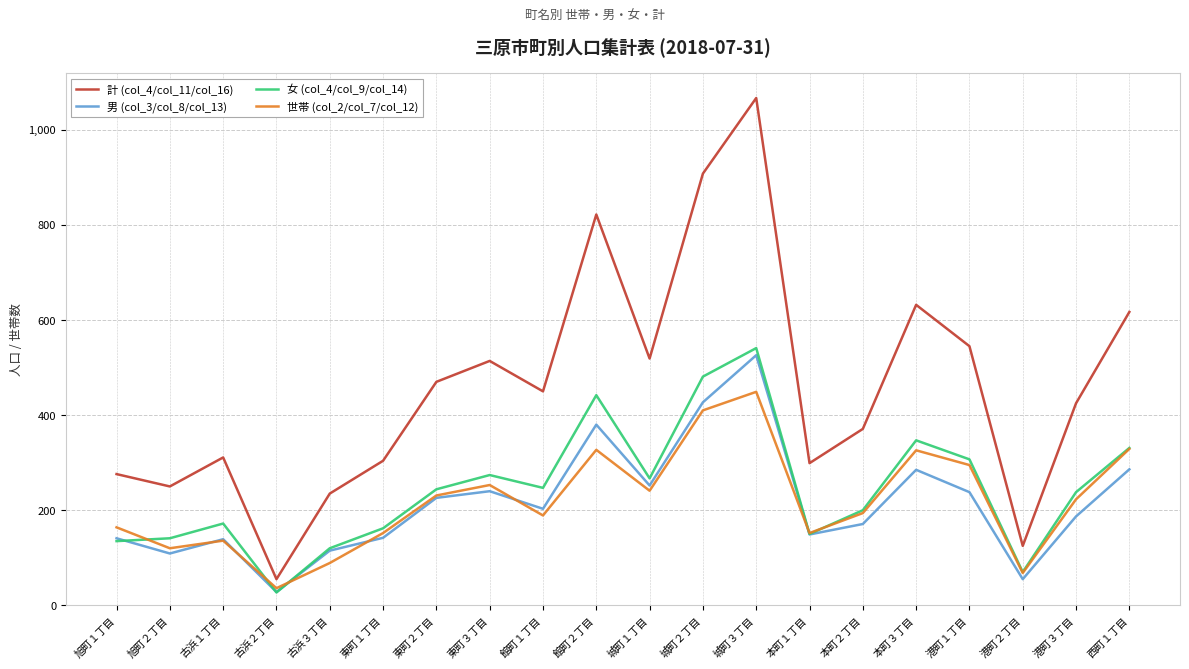

The 男 (col_3/col_8/col_13) series shows 526 at 城町３丁目. True or false?

True